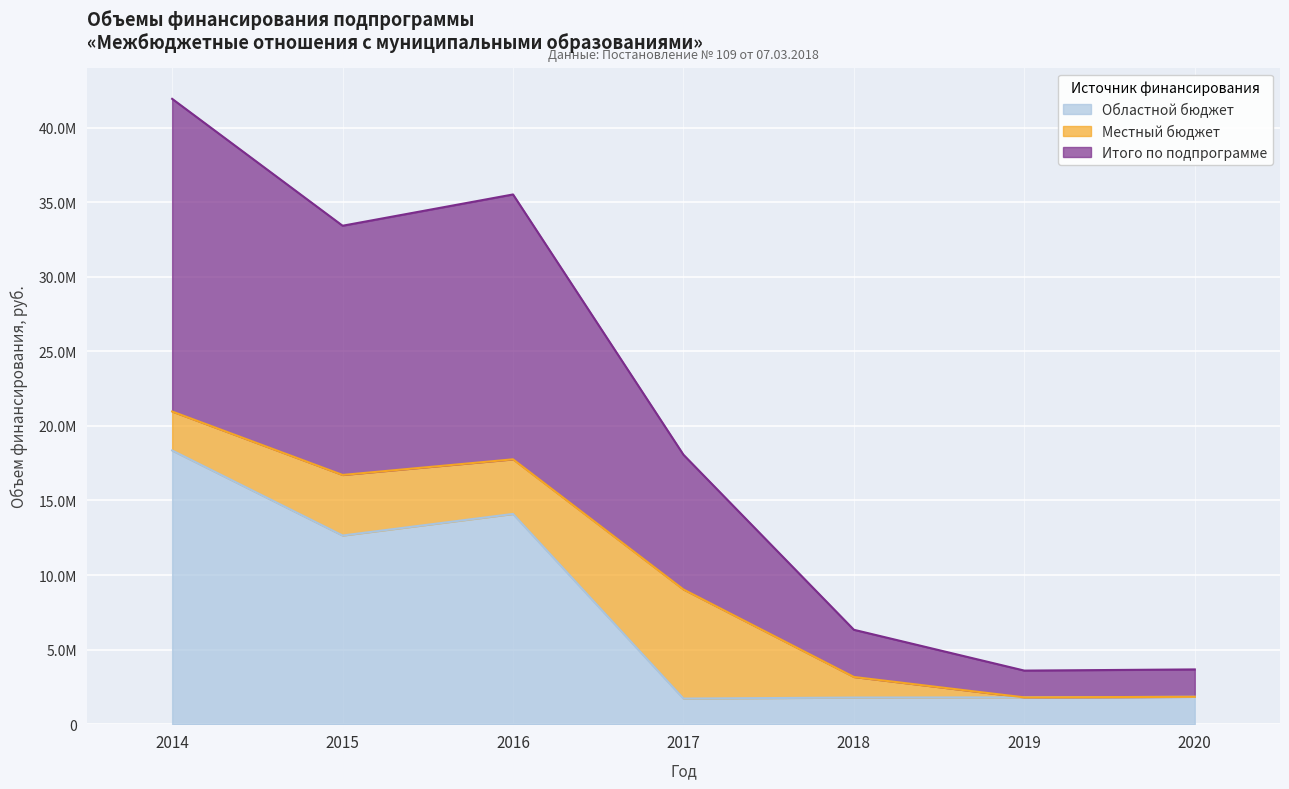

Does the chart display data point markers on the line(s)?

No